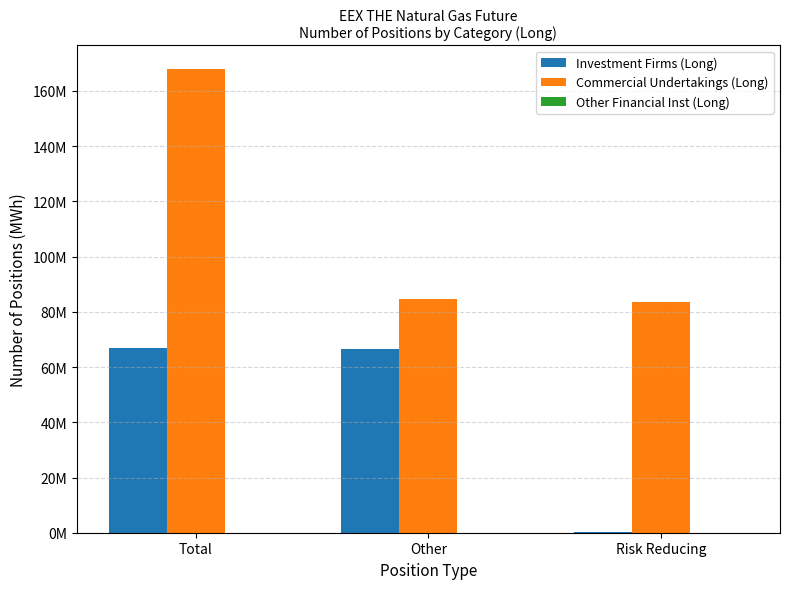

Between Risk Reducing and Total, which is larger?

Total